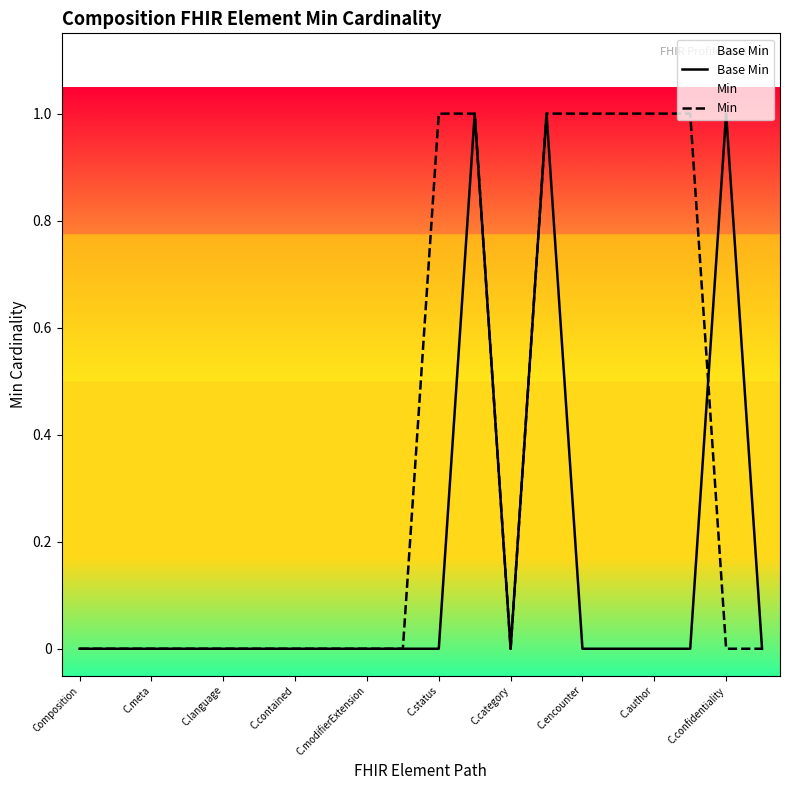

At 19, list the series in order from largest to smallest.

Base Min, Min